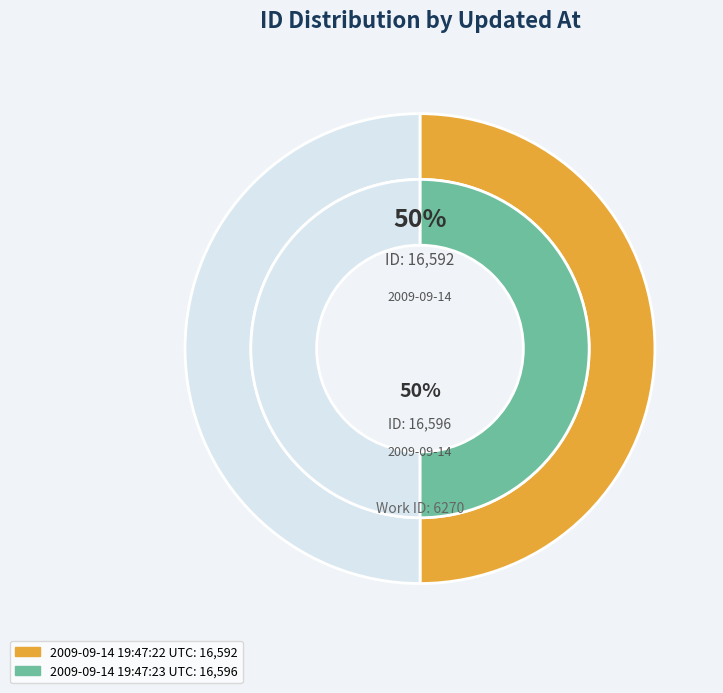

Rank the categories by value from lowest to highest.

2009-09-14 19:47:22 UTC, 2009-09-14 19:47:23 UTC